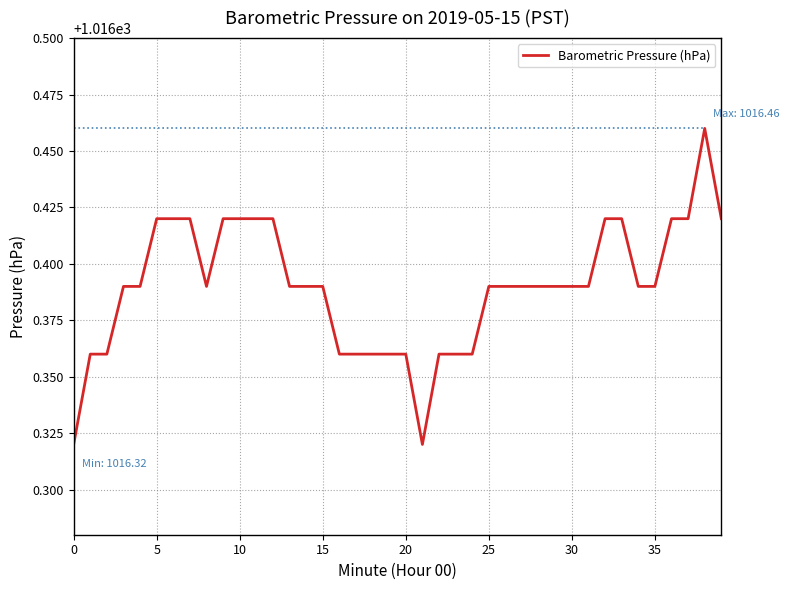

What is the difference between the maximum and second lowest values?

0.1